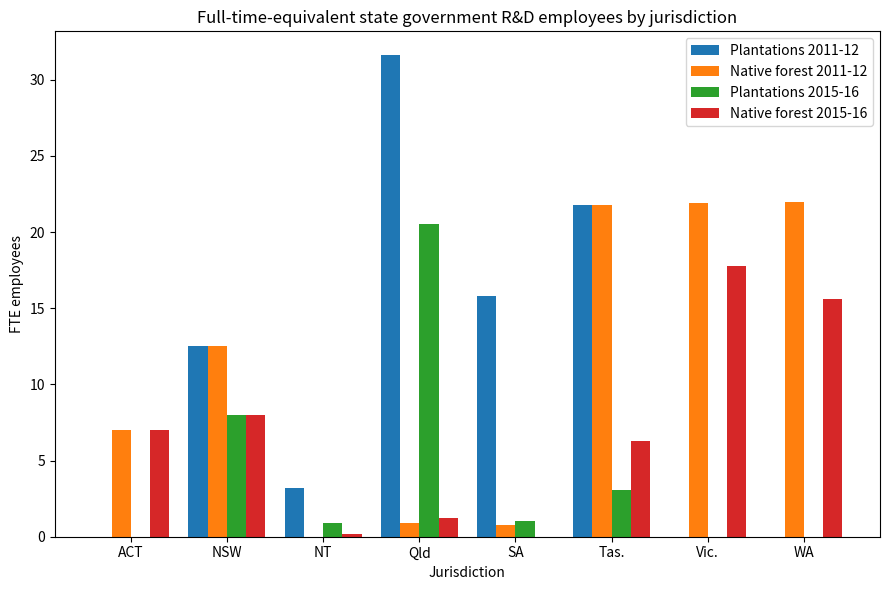

Which label corresponds to the largest value in the chart?

Qld